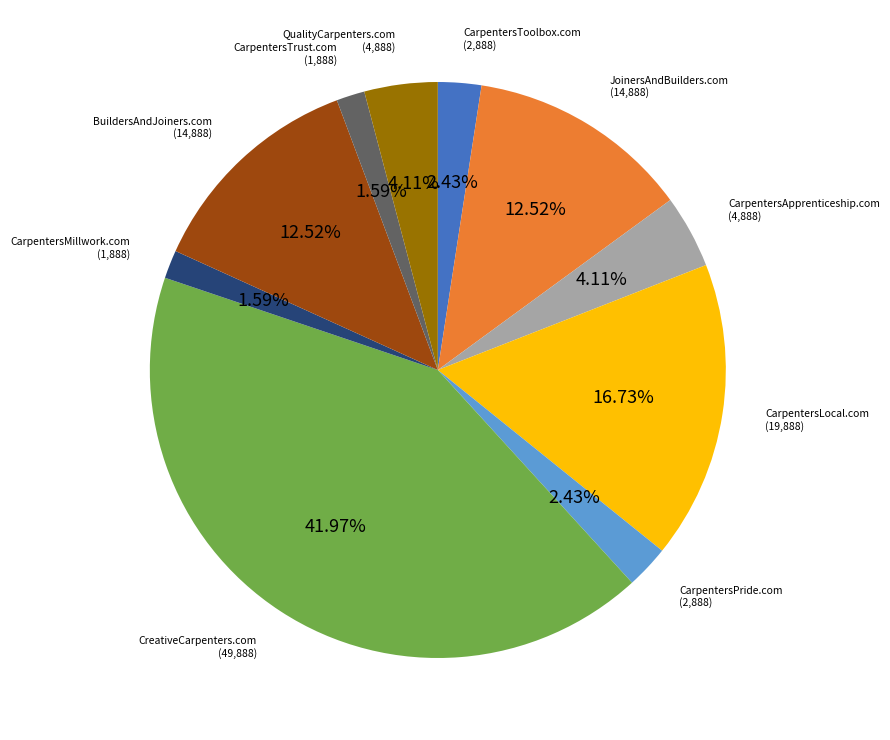

Is there a majority slice in this chart?

No